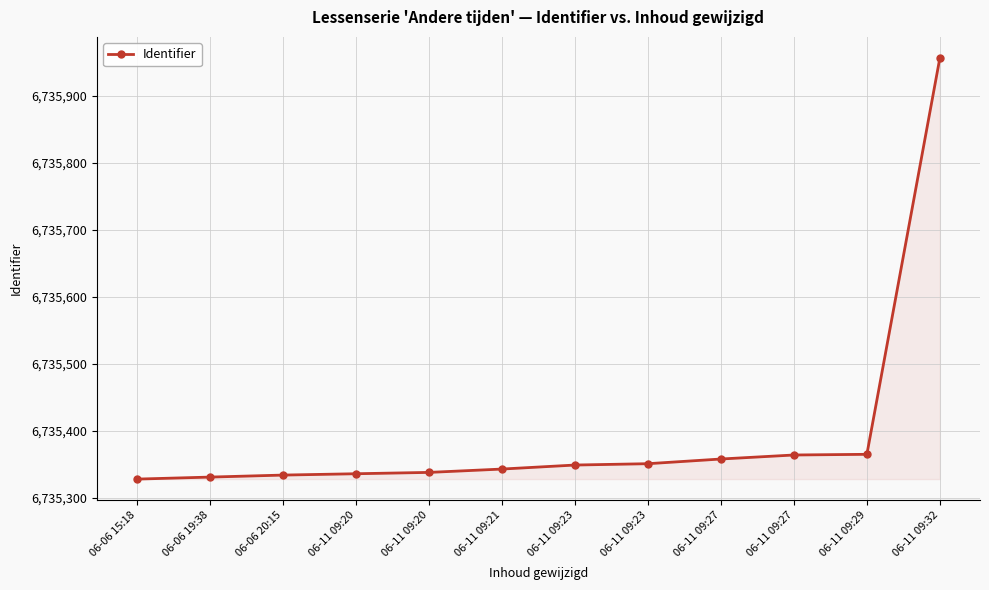

At which label is the value closest to 6735642?

06-11 09:29